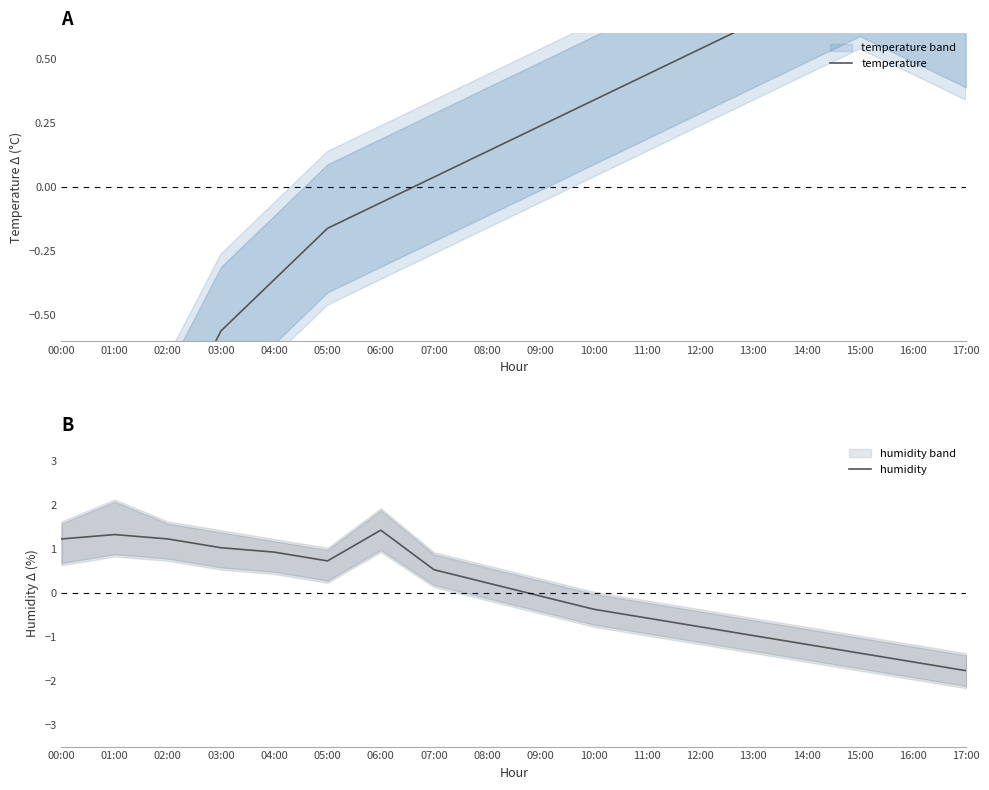

Is the value of humidity at 00:00 greater than the value of temperature at 17:00?

Yes